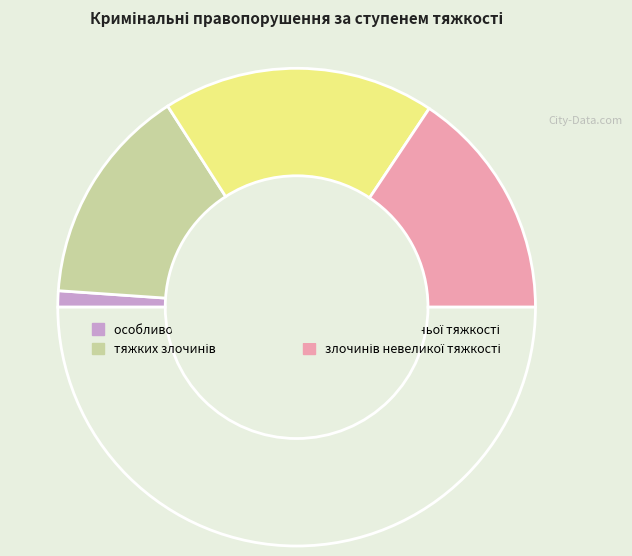

How many segments does this pie chart have?

5